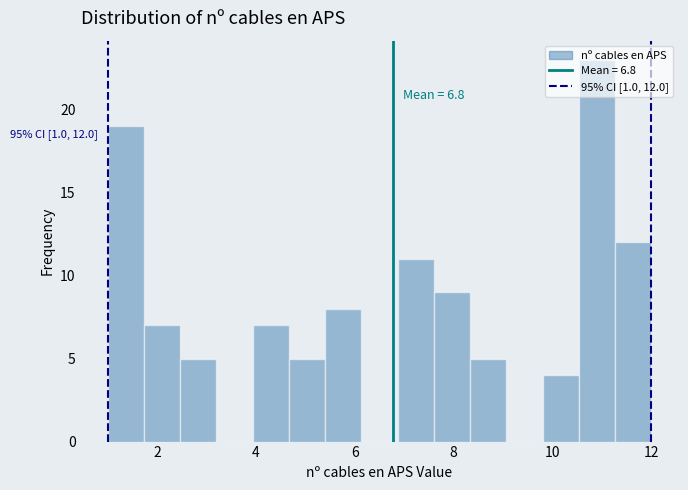

Around what value on the x-axis is the tallest bar? Give the approximate position of its centre, as read against the axis.

11.0